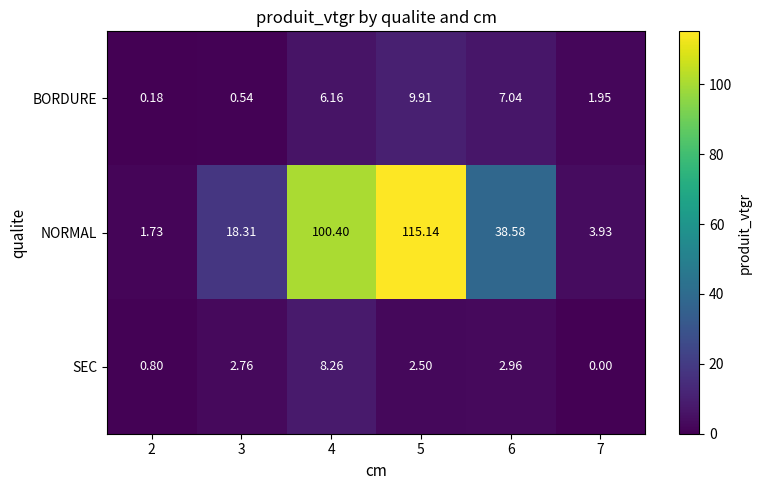

Which series has the largest range (max minus min)?

NORMAL